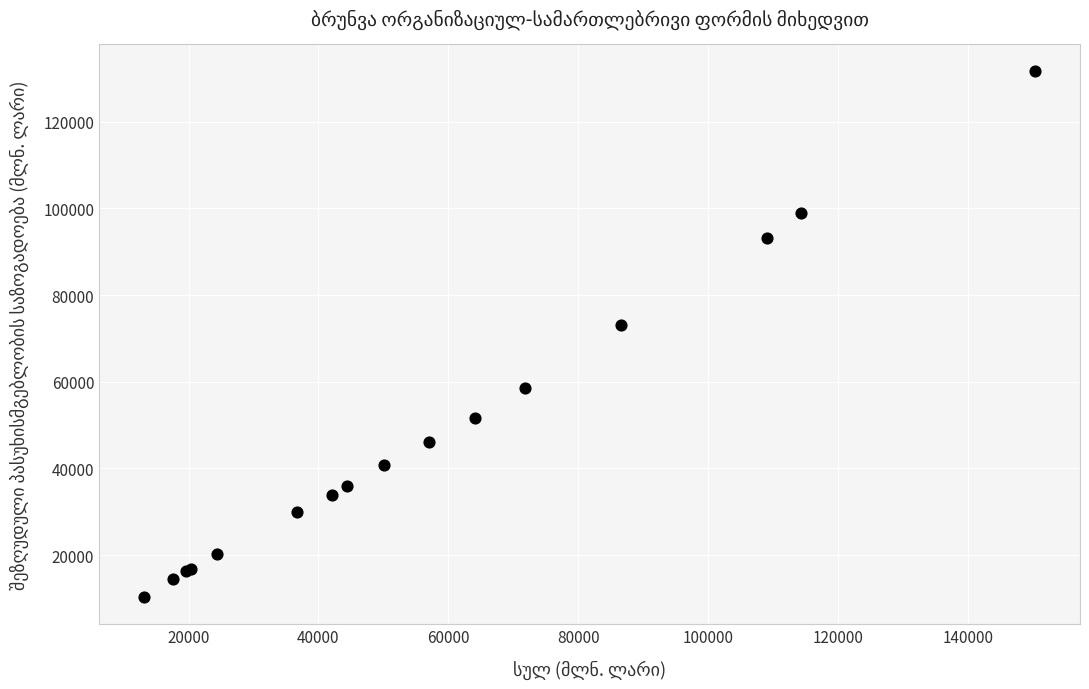

What Y value in the scatter plot is closest to 70982?

73021.6